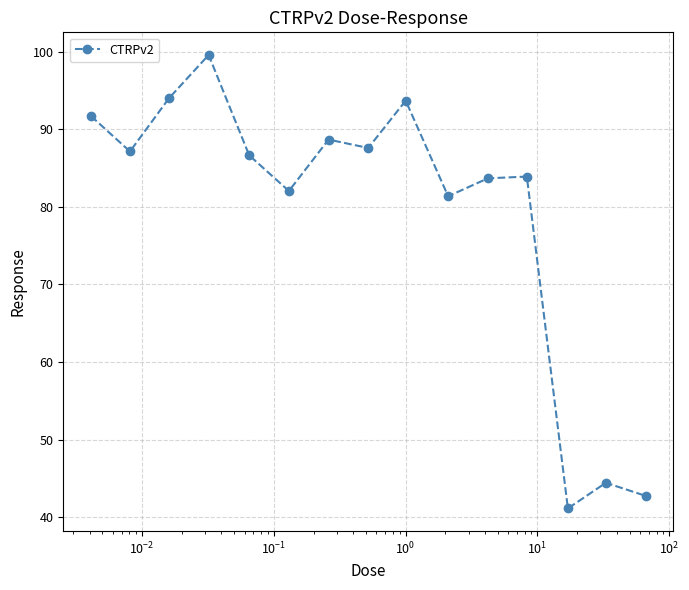

What is the greatest value displayed?

99.6